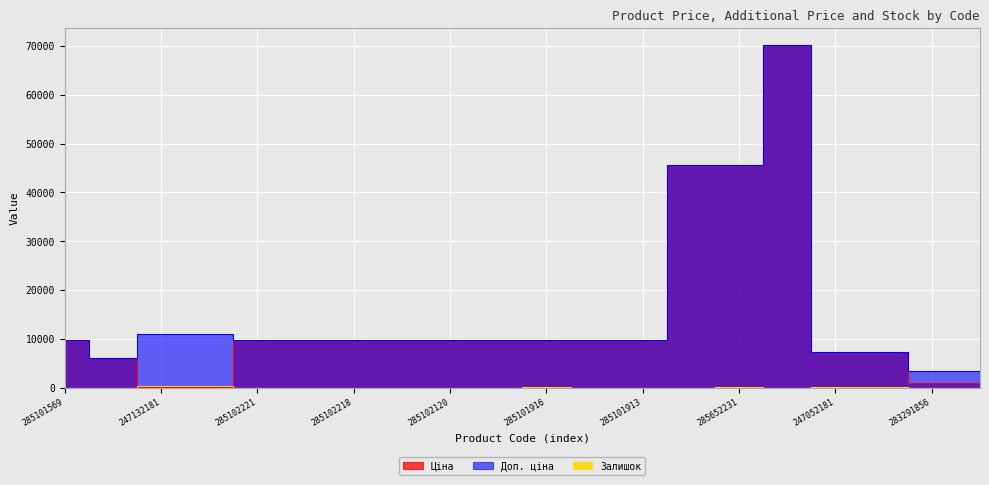

At which label is Залишок closest to 145?

247132181